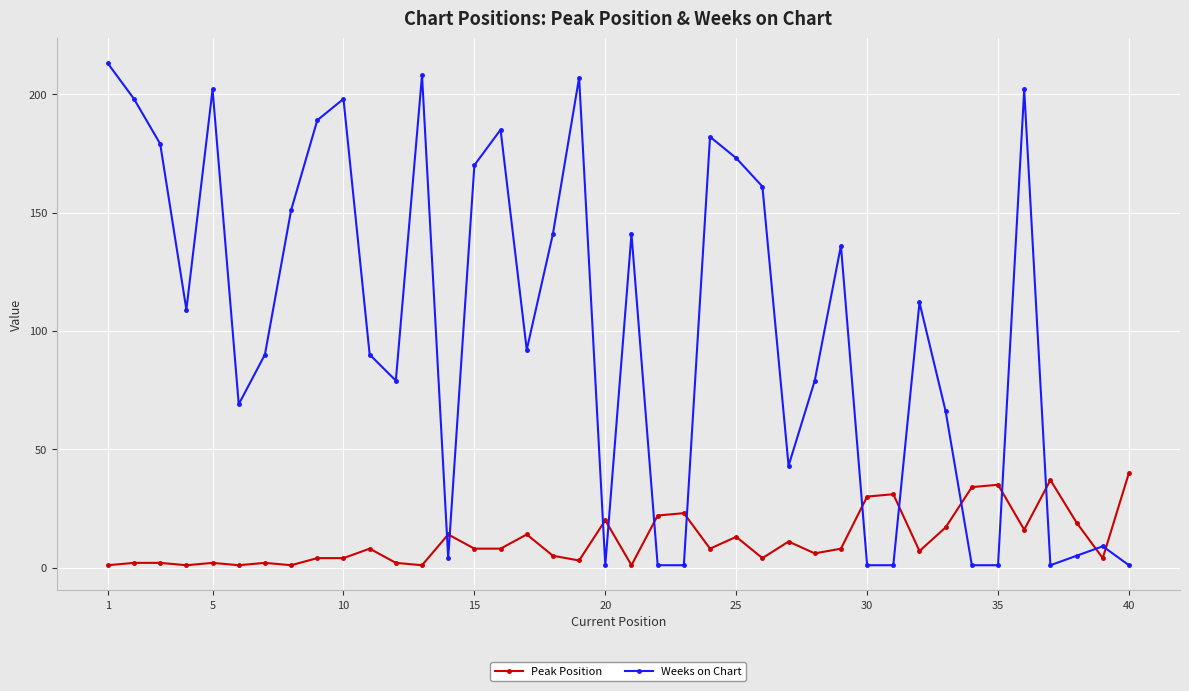

Rank the series by their maximum value, from lowest to highest.

Peak Position, Weeks on Chart